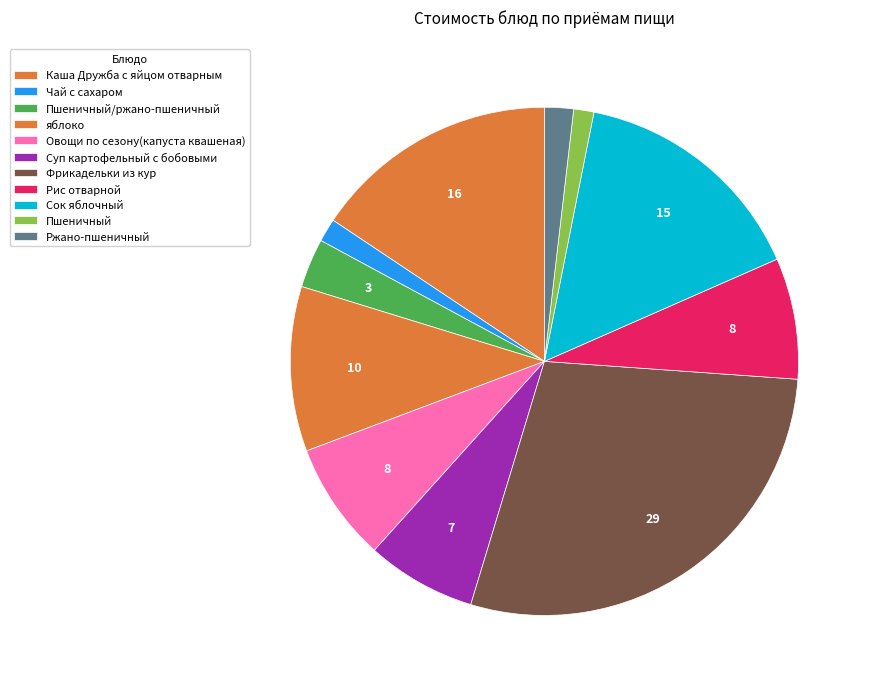

Count the number of slices in the pie.

11